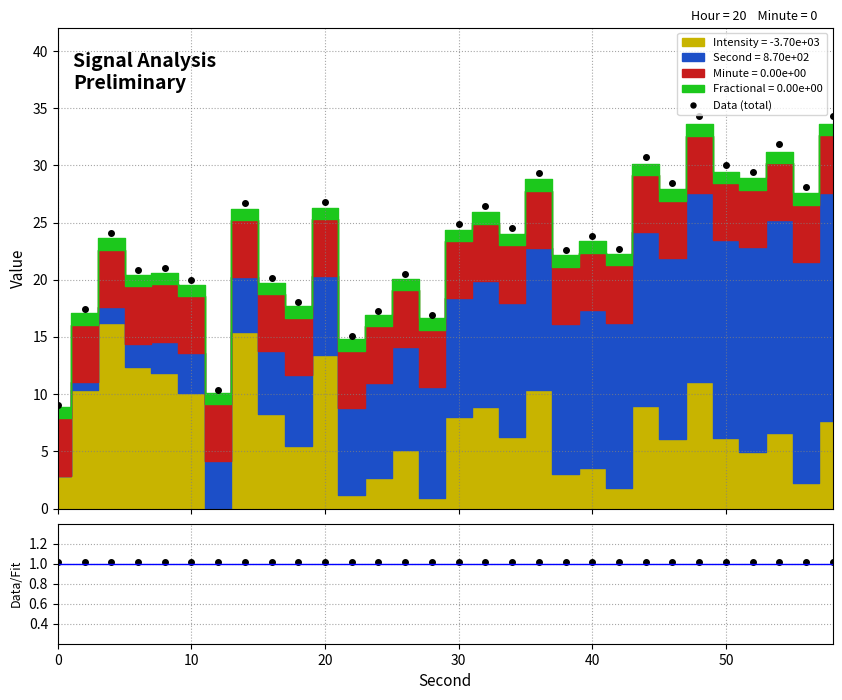

Is the value of Data/Fit at 50 greater than the value of Data (total) at 20?

No